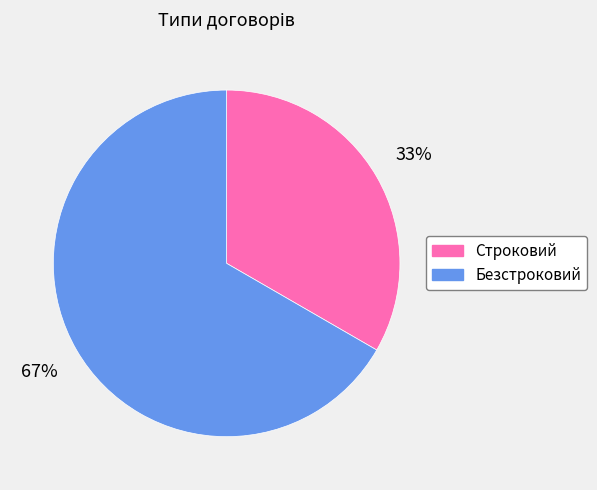

Approximately how many times larger is the value at Строковий compared to Безстроковий?

0.5